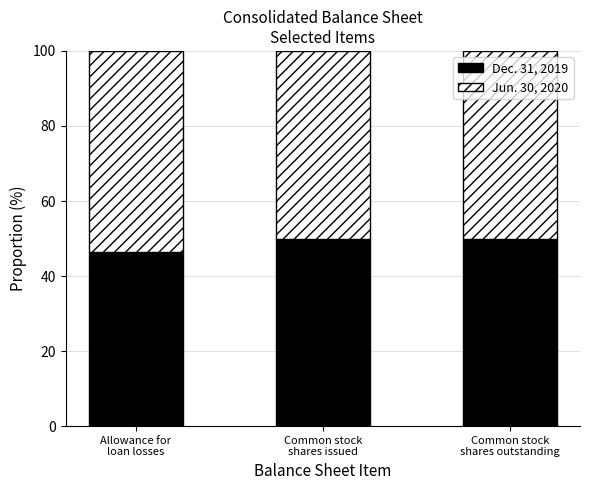

Reading left to right, transcribe the values for Dec. 31, 2019.

46.4	49.9	49.9